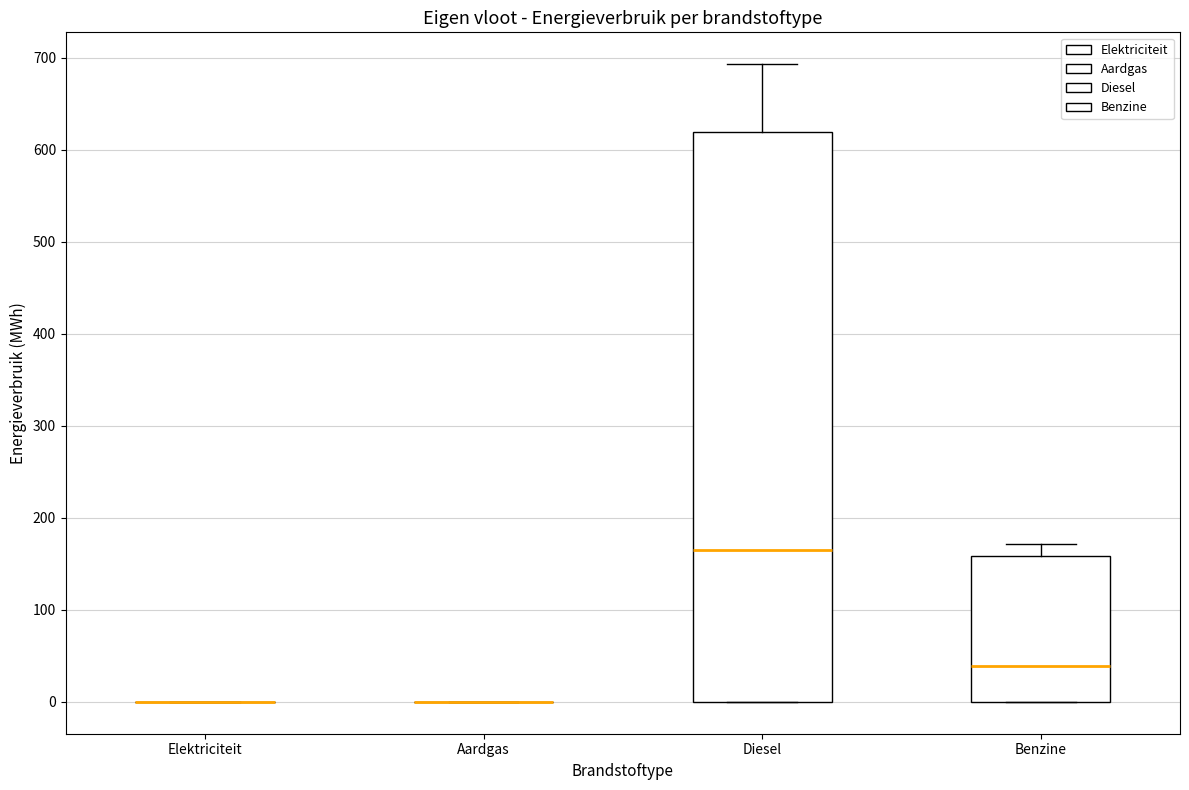

Reading left to right, transcribe this box plot: for each box, give where its median line is, the range the box spans, and where its two whiskers end, as read against the y-axis. The values are not printed on the chart, so give them approximately, as read against the axis.

Elektriciteit: box collapsed to a line at 0, whiskers 0 to 0
Aardgas: box collapsed to a line at 0, whiskers 0 to 0
Diesel: median 170, box 0 to 620, whiskers 0 to 690
Benzine: median 40, box 0 to 160, whiskers 0 to 170